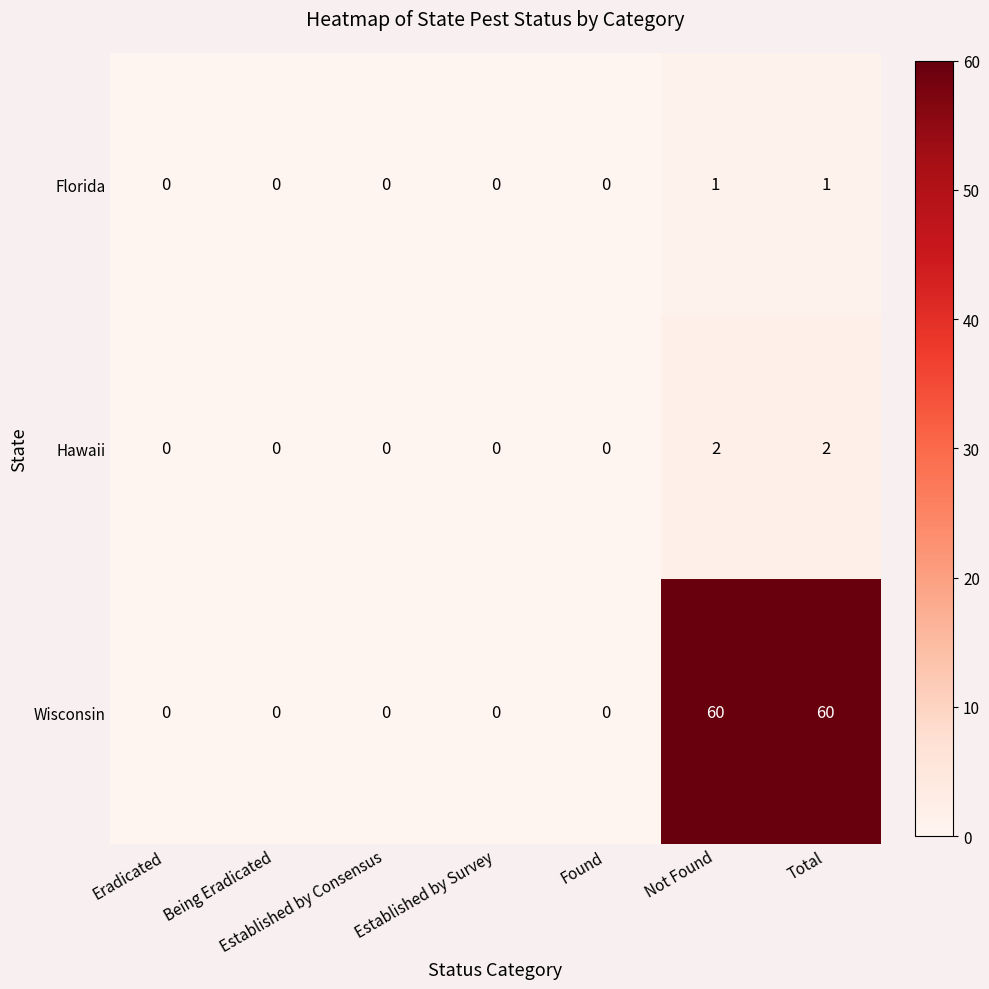

What is the spread (max minus min) of values at Total?

59